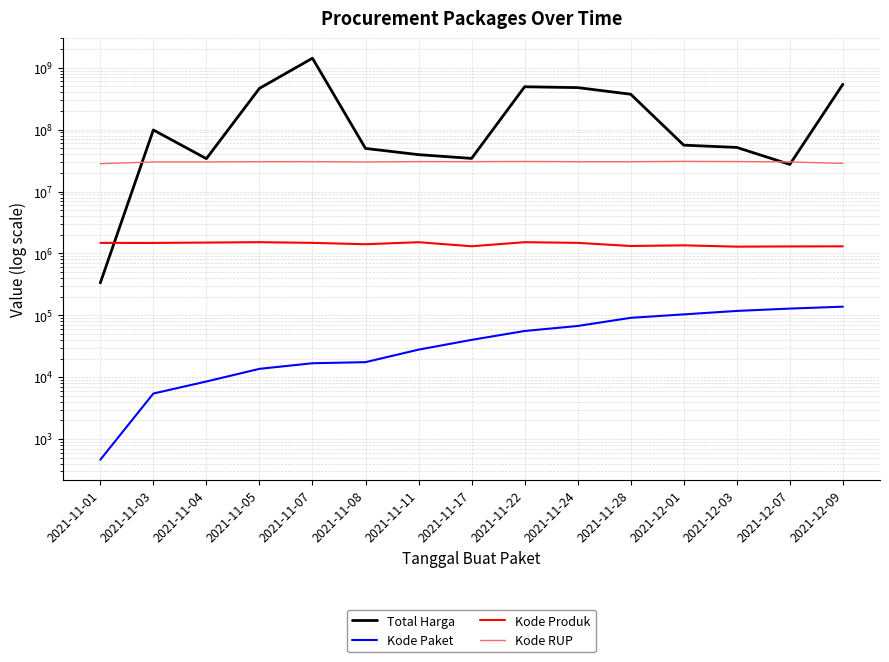

Reading right to left, transcribe all the data shown in this chart.

Total Harga: 2021-12-09=541071000	2021-12-07=27412000	2021-12-03=51601000	2021-12-01=56152800	2021-11-28=373404000	2021-11-24=477600000	2021-11-22=493000000	2021-11-17=34292000	2021-11-11=39440000	2021-11-08=49730040	2021-11-07=1425867900	2021-11-05=464002100	2021-11-04=34000000	2021-11-03=98772570	2021-11-01=333600
Kode Paket: 2021-12-09=137876	2021-12-07=128516	2021-12-03=117783	2021-12-01=103541	2021-11-28=91101	2021-11-24=67279	2021-11-22=55826	2021-11-17=40112	2021-11-11=27891	2021-11-08=17509	2021-11-07=16823	2021-11-05=13652	2021-11-04=8530	2021-11-03=5449	2021-11-01=464
Kode Produk: 2021-12-09=1302598	2021-12-07=1297110	2021-12-03=1286873	2021-12-01=1350905	2021-11-28=1318333	2021-11-24=1481562	2021-11-22=1519260	2021-11-17=1305852	2021-11-11=1518309	2021-11-08=1407595	2021-11-07=1481562	2021-11-05=1519264	2021-11-04=1498322	2021-11-03=1477921	2021-11-01=1479674
Kode RUP: 2021-12-09=28497118	2021-12-07=30089034	2021-12-03=30527421	2021-12-01=30745112	2021-11-28=30363247	2021-11-24=30352738	2021-11-22=30636058	2021-11-17=30416731	2021-11-11=30478474	2021-11-08=30029068	2021-11-07=30428912	2021-11-05=30372232	2021-11-04=30089034	2021-11-03=30089034	2021-11-01=28171087